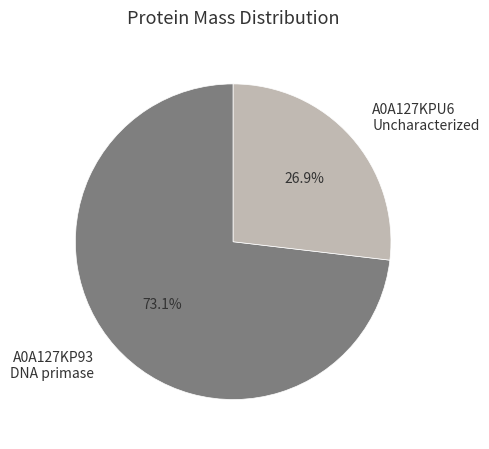

Which category accounts for the majority?

A0A127KP93 DNA primase